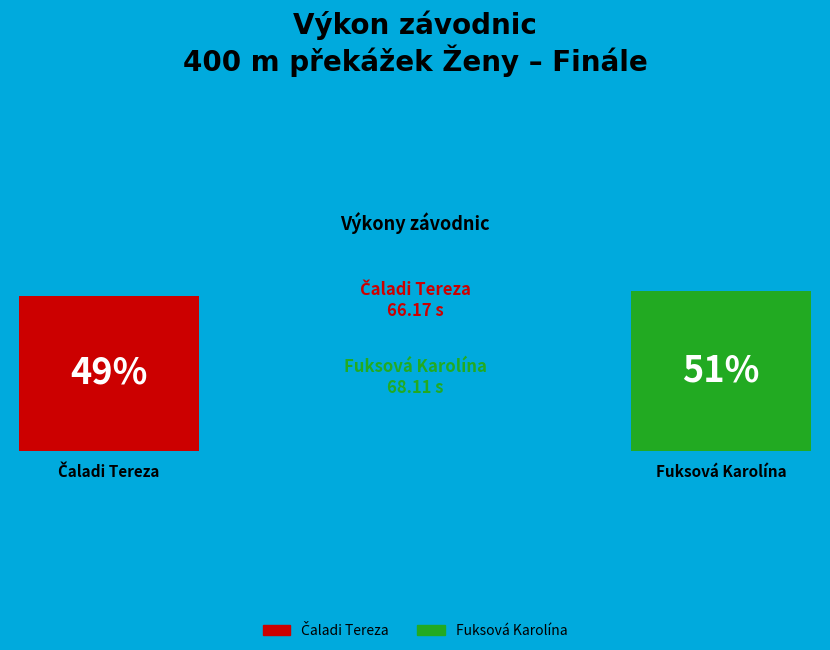

To the nearest percent, what percentage of the pie is Čaladi Tereza?

49%